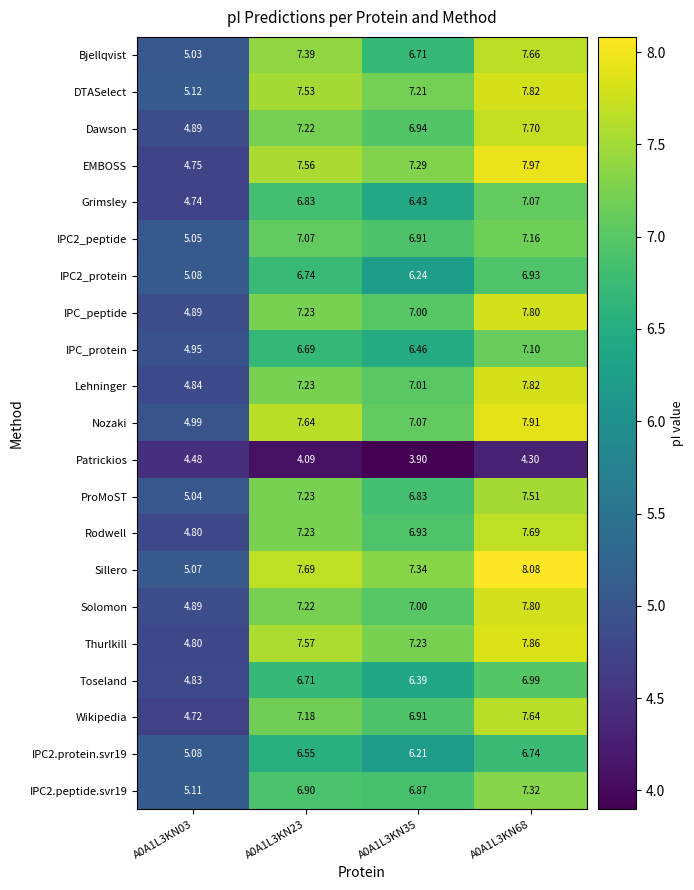

At which category does the chart reach its peak across all series?

A0A1L3KN68